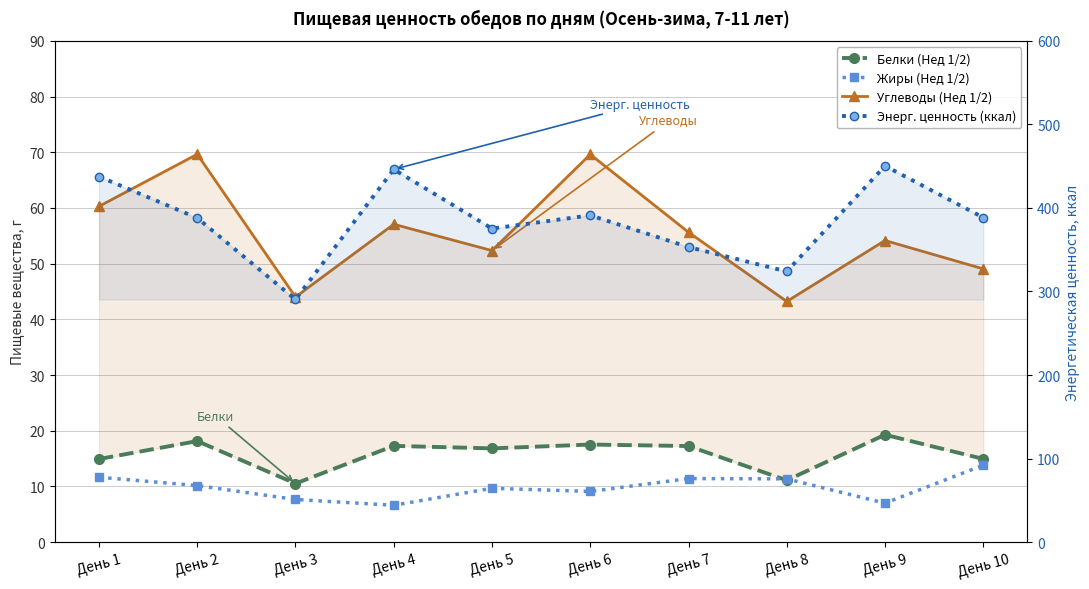

Which label corresponds to the smallest value in the chart?

День 4